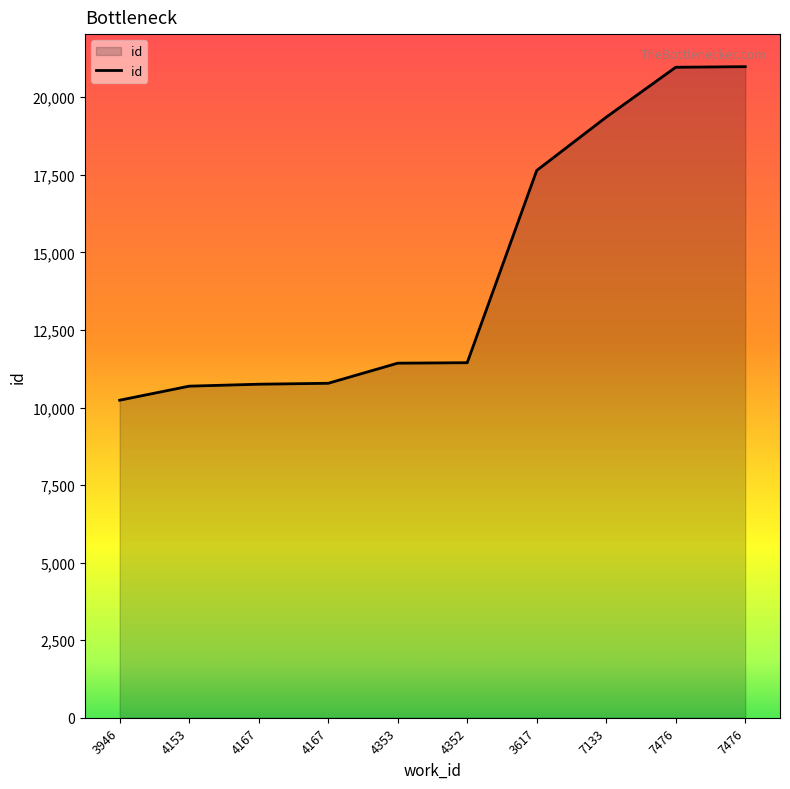

Is this an area chart (filled region under the line)?

Yes